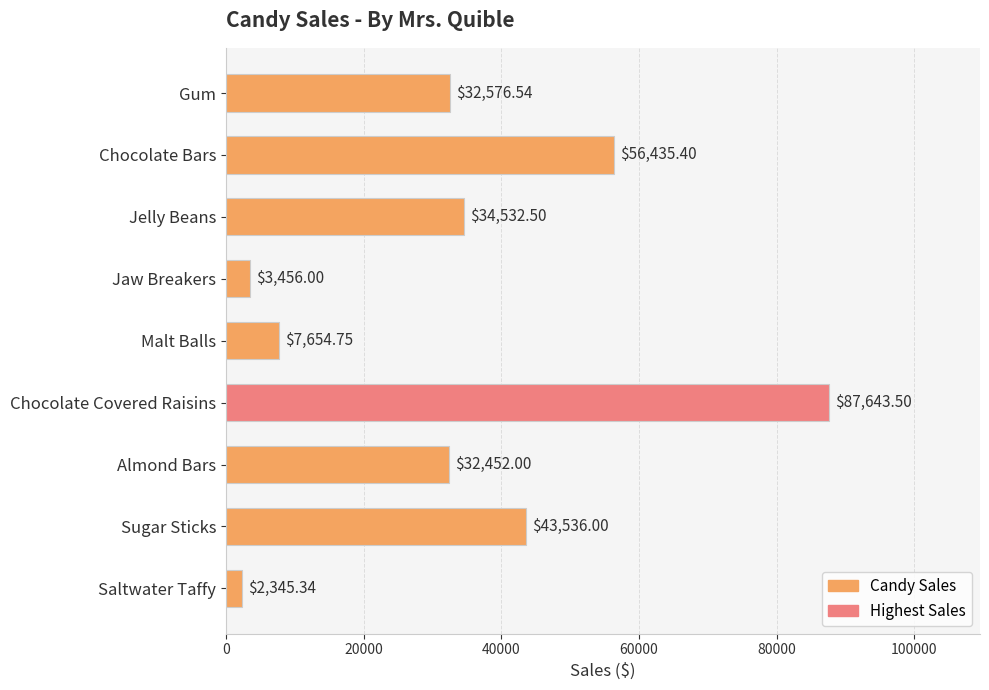

List the labels in order of value, smallest first.

Saltwater Taffy, Jaw Breakers, Malt Balls, Almond Bars, Gum, Jelly Beans, Sugar Sticks, Chocolate Bars, Chocolate Covered Raisins